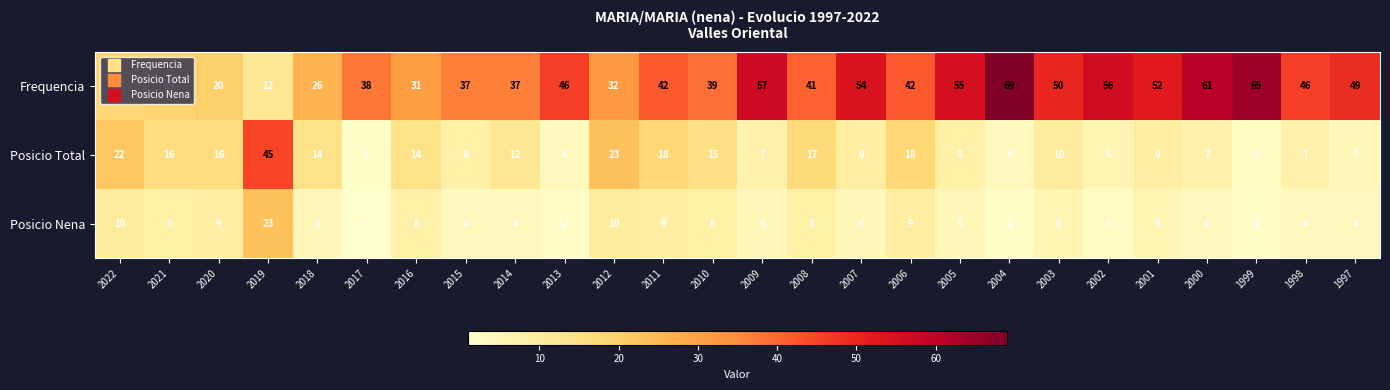

Is it true that Posicio Nena equals 2 at 2005?

False